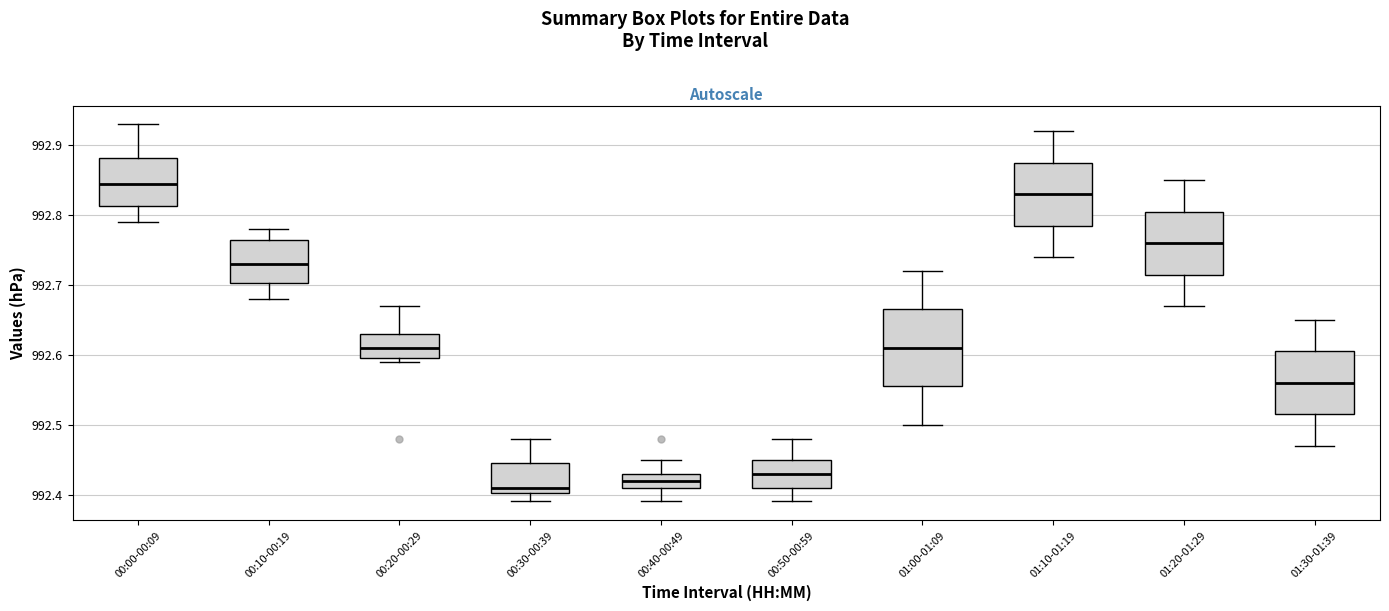

Reading left to right, transcribe this box plot: for each box, give where its median line is, the range the box spans, and where its two whiskers end, as read against the y-axis. The values are not printed on the chart, so give them approximately, as read against the axis.

00:00-00:09: median 992.85, box 992.81 to 992.88, whiskers 992.79 to 992.93
00:10-00:19: median 992.73, box 992.70 to 992.77, whiskers 992.68 to 992.78
00:20-00:29: median 992.61, box 992.60 to 992.63, whiskers 992.59 to 992.67
00:30-00:39: median 992.41, box 992.40 to 992.45, whiskers 992.39 to 992.48
00:40-00:49: median 992.42, box 992.41 to 992.43, whiskers 992.39 to 992.45
00:50-00:59: median 992.43, box 992.41 to 992.45, whiskers 992.39 to 992.48
01:00-01:09: median 992.61, box 992.56 to 992.67, whiskers 992.50 to 992.72
01:10-01:19: median 992.83, box 992.79 to 992.88, whiskers 992.74 to 992.92
01:20-01:29: median 992.76, box 992.72 to 992.81, whiskers 992.67 to 992.85
01:30-01:39: median 992.56, box 992.52 to 992.61, whiskers 992.47 to 992.65